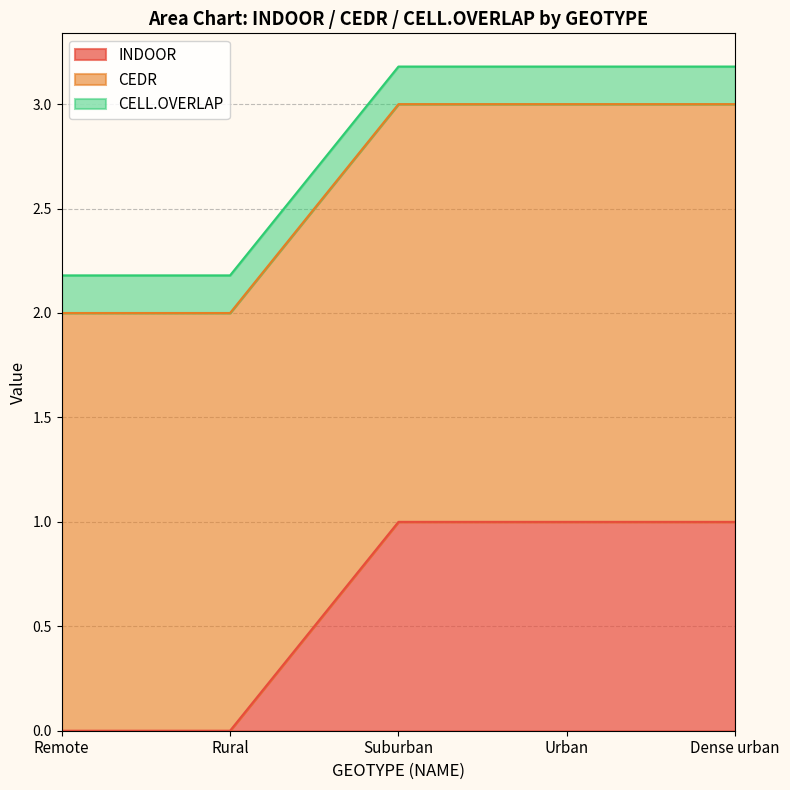

Reading left to right, what are all the values shown in this chart?

INDOOR: Remote=0.0	Rural=0.0	Suburban=1.0	Urban=1.0	Dense urban=1.0
CEDR: Remote=2.0	Rural=2.0	Suburban=2.0	Urban=2.0	Dense urban=2.0
CELL.OVERLAP: Remote=0.2	Rural=0.2	Suburban=0.2	Urban=0.2	Dense urban=0.2